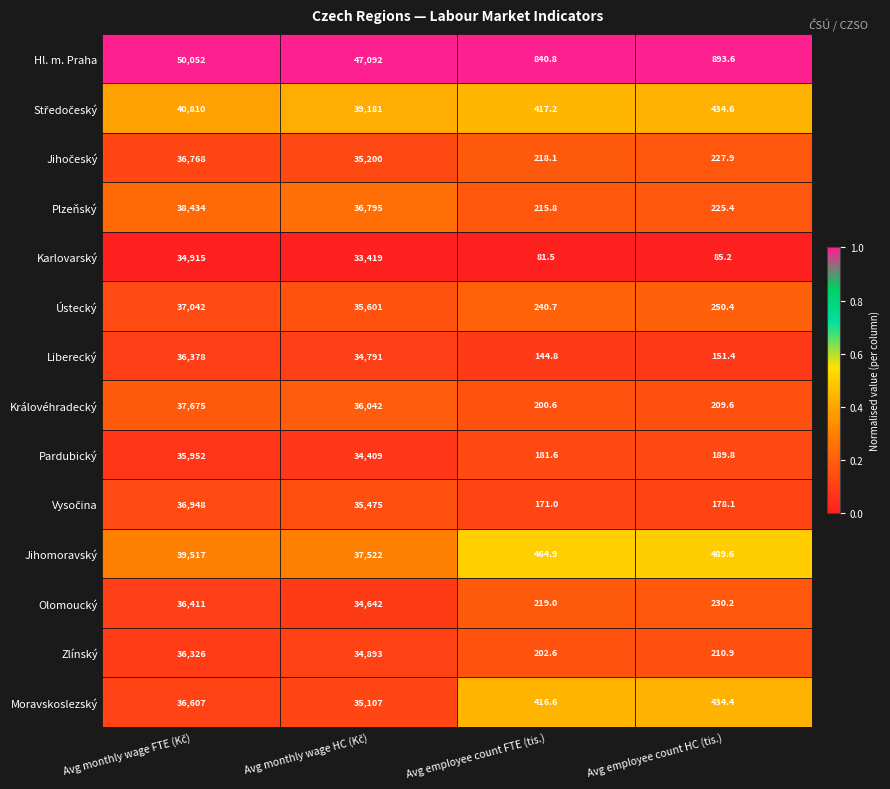

Which series has the widest spread of values?

Hl. m. Praha